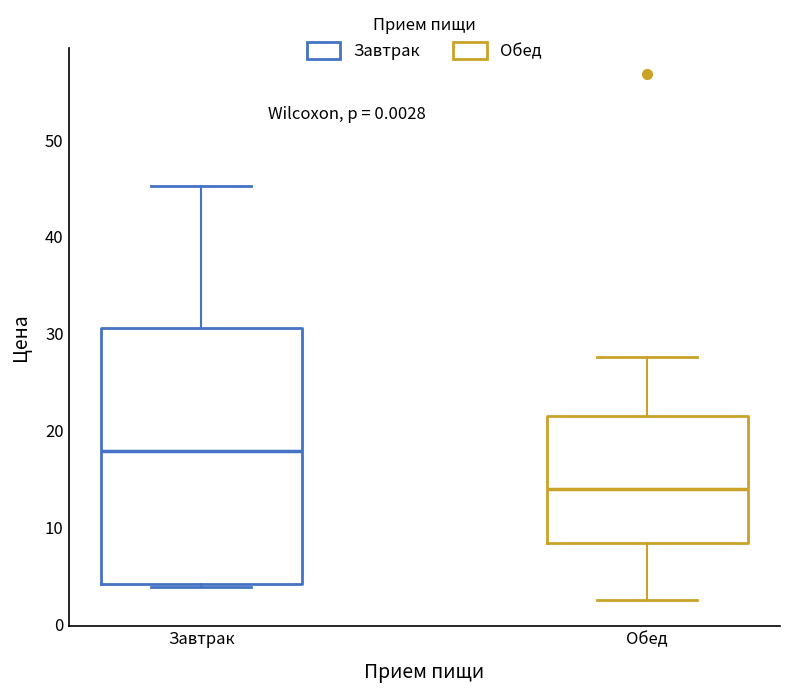

Which box is the tallest, from its lower edge to its upper edge?

Завтрак